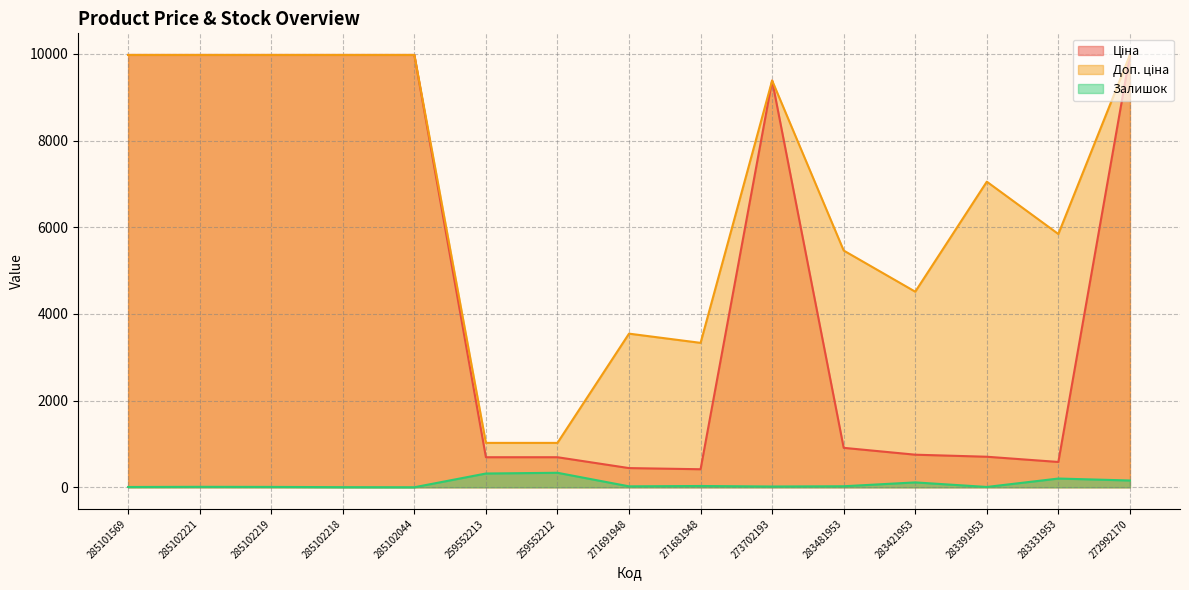

What is the difference between the maximum and minimum values in the Залишок series?

334.0